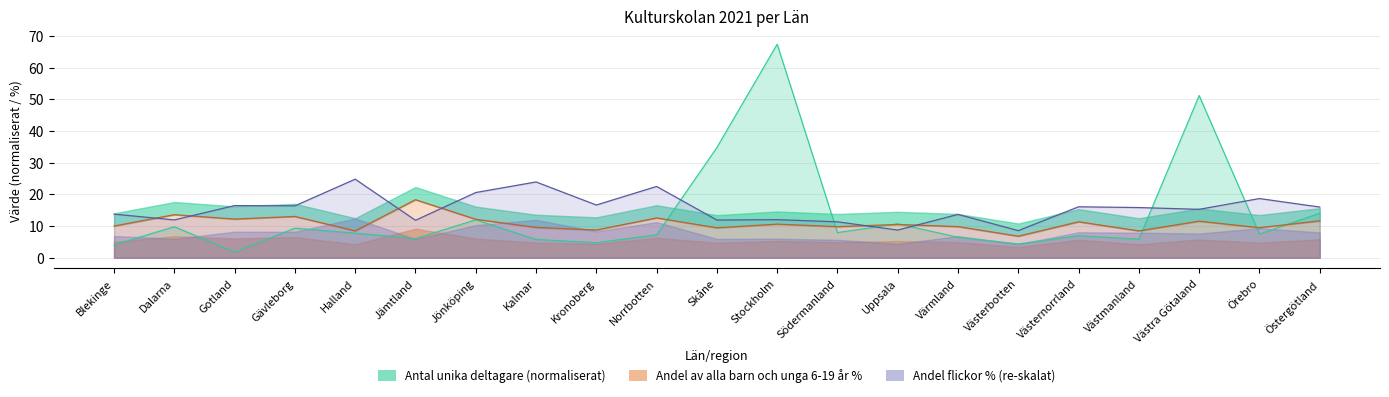

How many data points in Andel av alla barn och unga 6-19 år % are above 10?

12